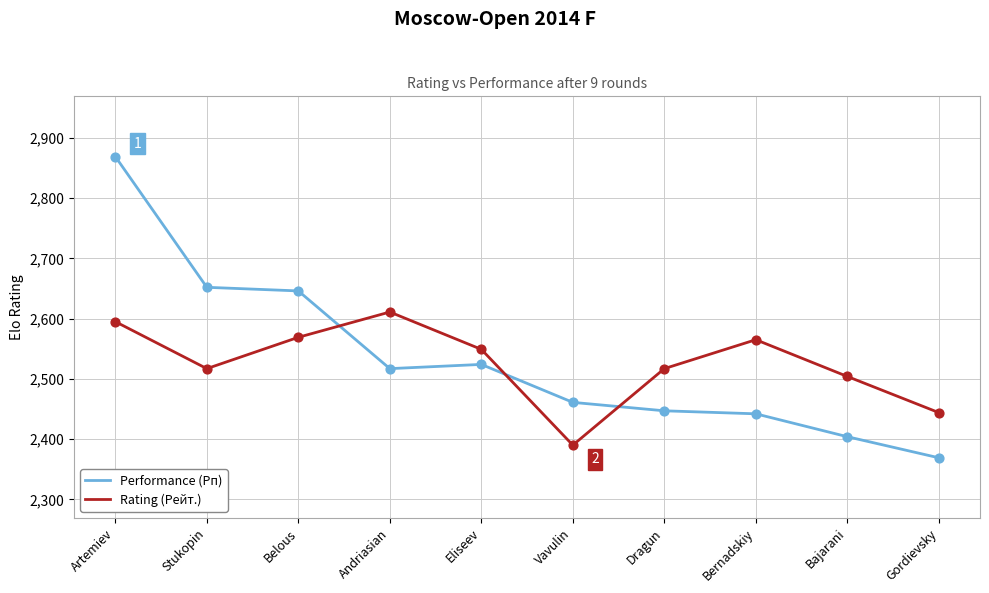

At which category is the sum across all series the highest?

Artemiev